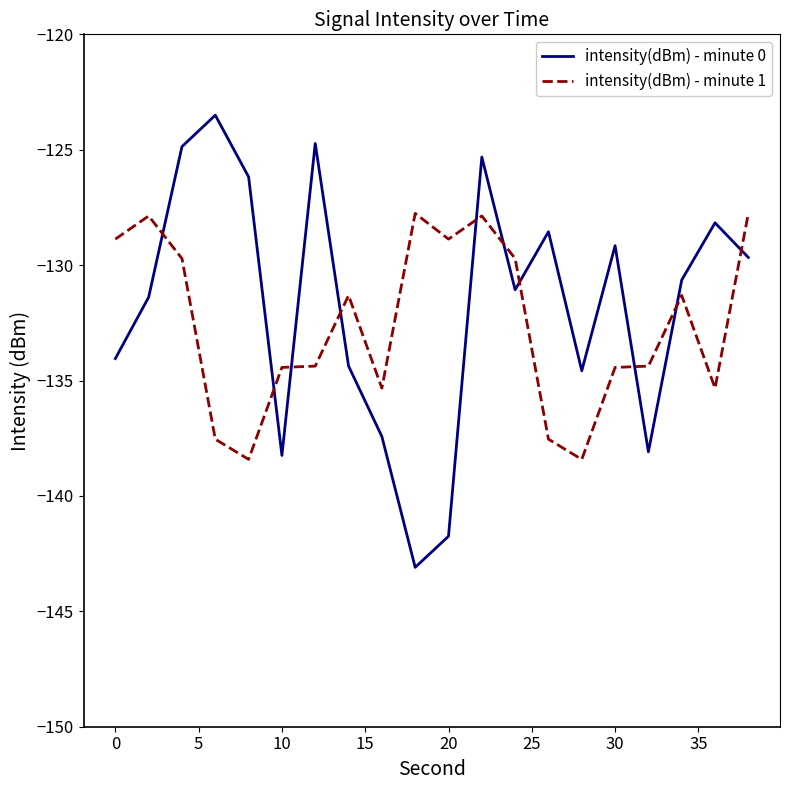

Which series has the widest spread of values?

intensity(dBm) - minute 0